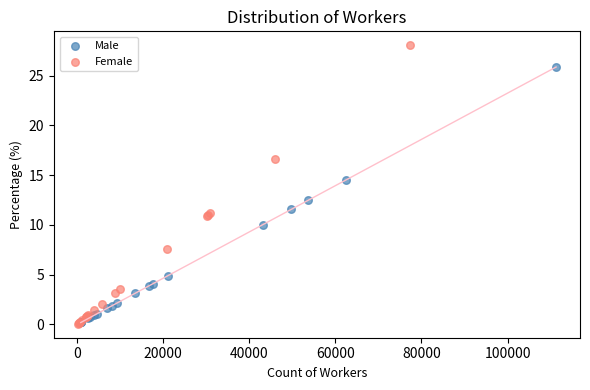

Which series contains the highest Y value?

Female